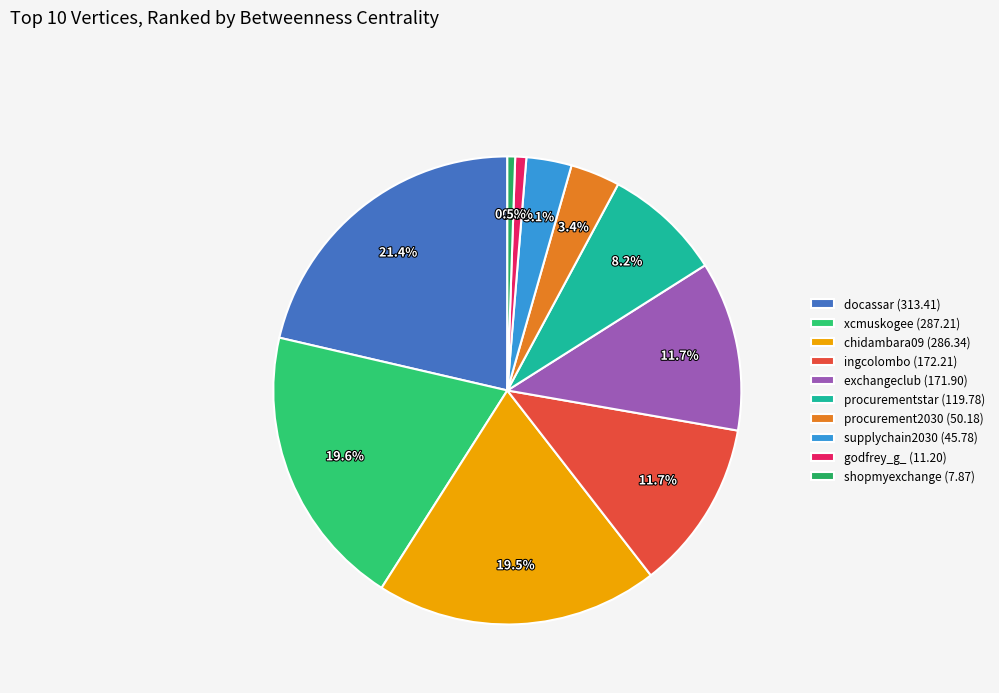

Is the sum of supplychain2030 and exchangeclub greater than half?

No